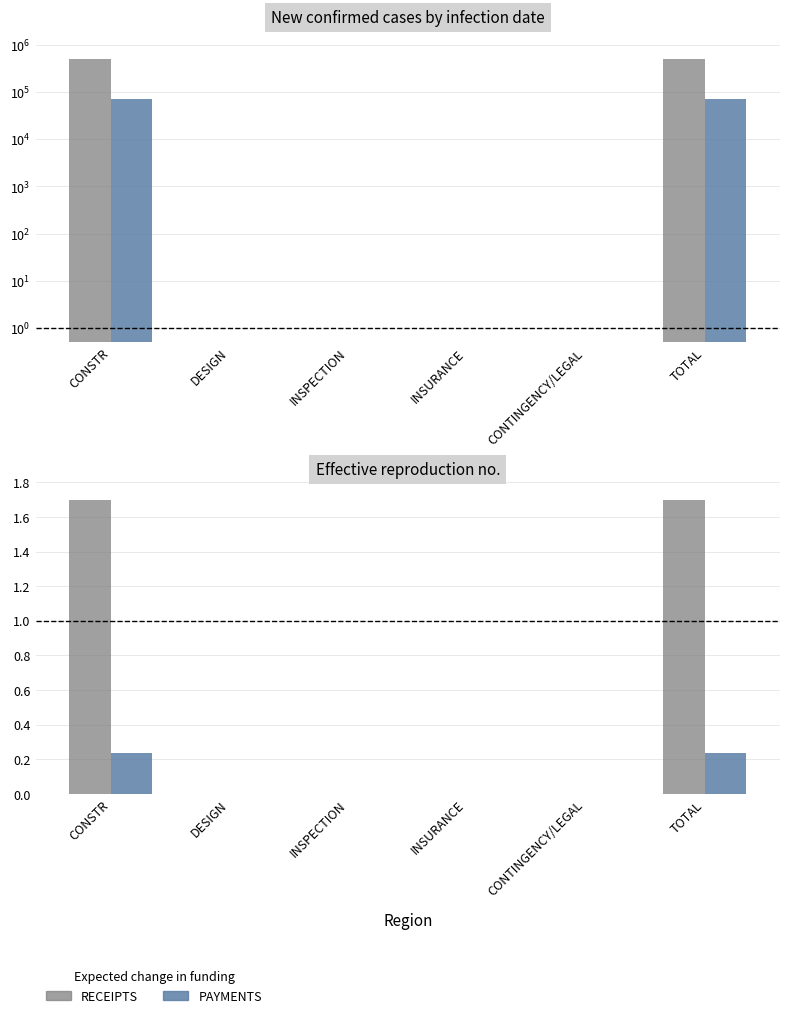

The value of PAYMENTS at INSURANCE is -0.1. True or false?

False